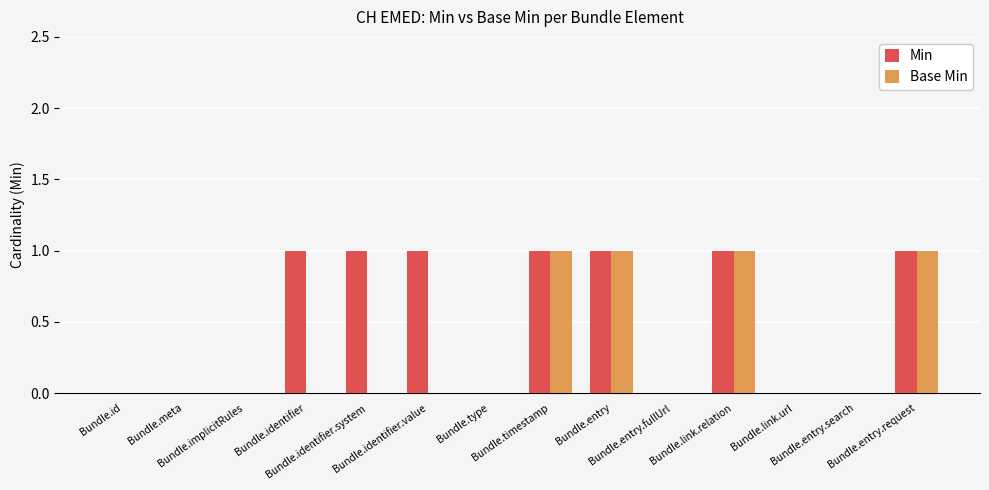

What are all the series names shown in the legend?

Min, Base Min